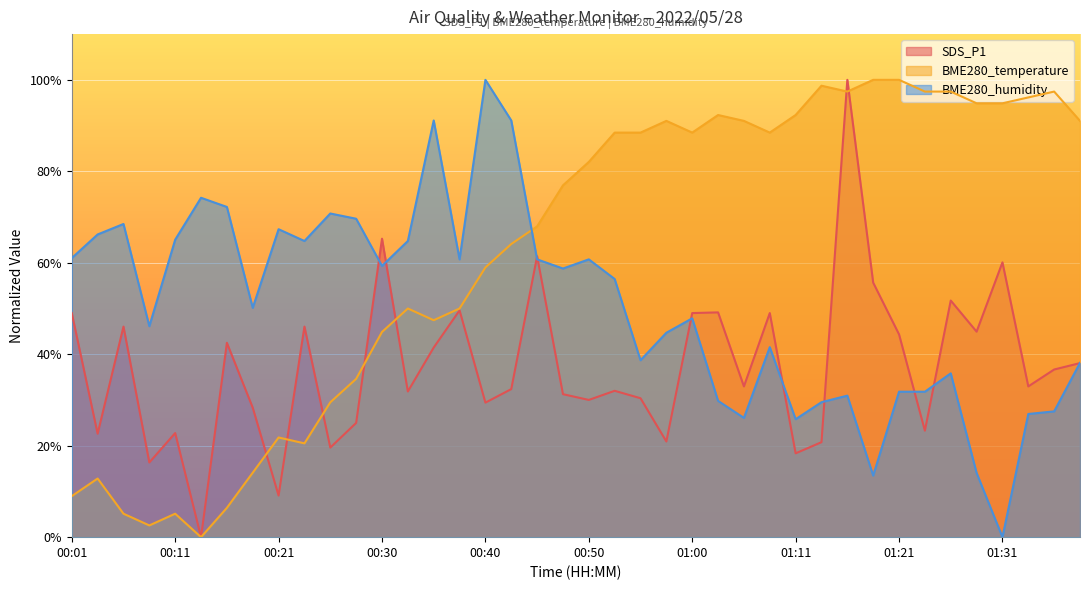

List the series in order of their overall mean, lowest first.

SDS_P1, BME280_humidity, BME280_temperature